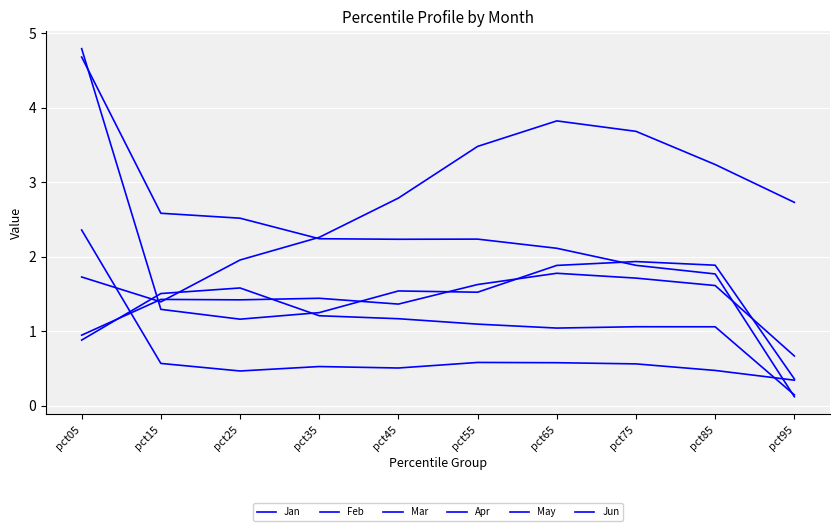

Does the chart display data point markers on the line(s)?

No